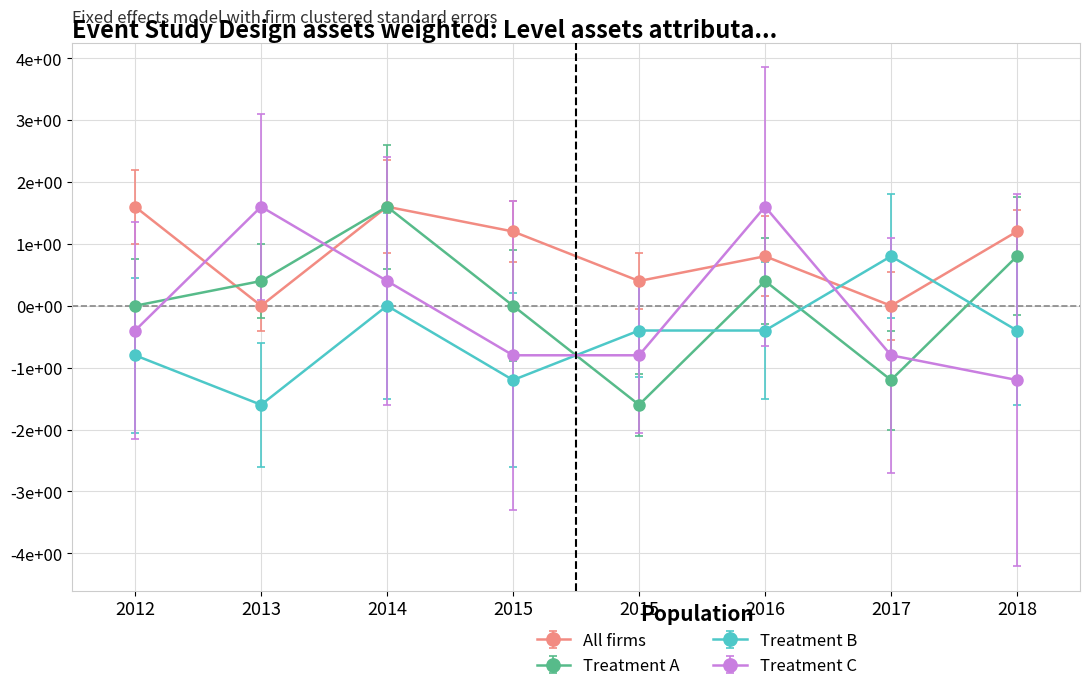

What are all the series names shown in the legend?

All firms, Treatment A, Treatment B, Treatment C